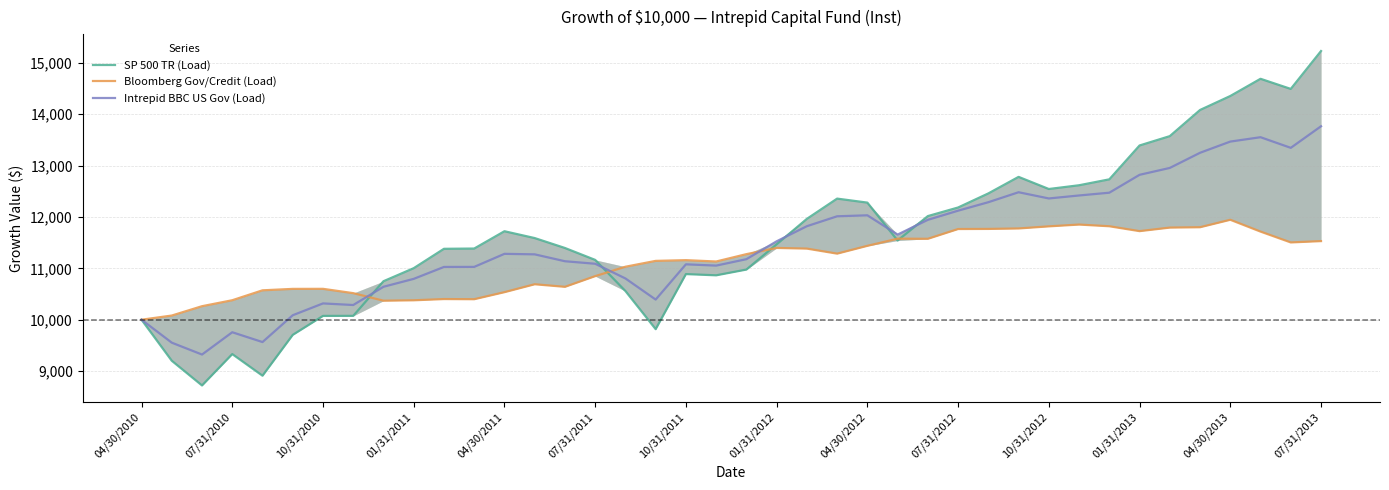

Rank the series by their maximum value, from lowest to highest.

Bloomberg Gov/Credit (Load), Intrepid BBC US Gov (Load), SP 500 TR (Load)